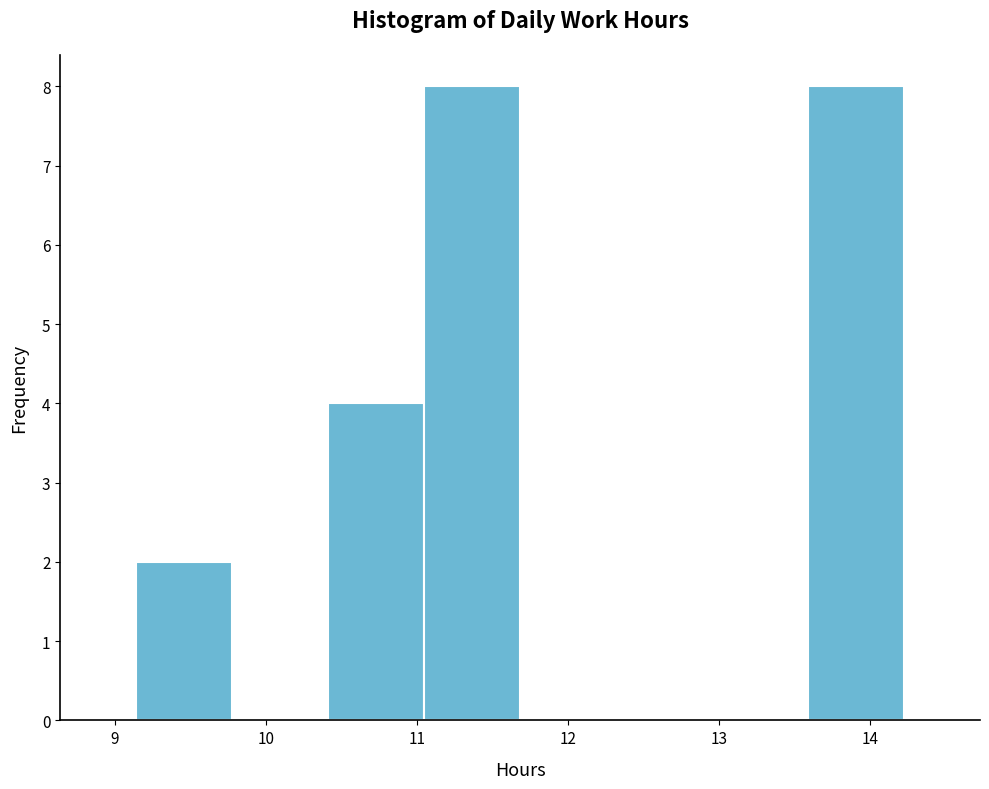

Reading left to right, transcribe this chart: for each bar, give the range it covers on the x-axis and its height. Neither the bar edges nor the heights are printed on the chart, so give them approximately, as read against the axes.

9.1 to 9.8: 2
9.8 to 10.4: 0
10.4 to 11.0: 4
11.0 to 11.7: 8
11.7 to 12.3: 0
12.3 to 13.0: 0
13.0 to 13.6: 0
13.6 to 14.2: 8